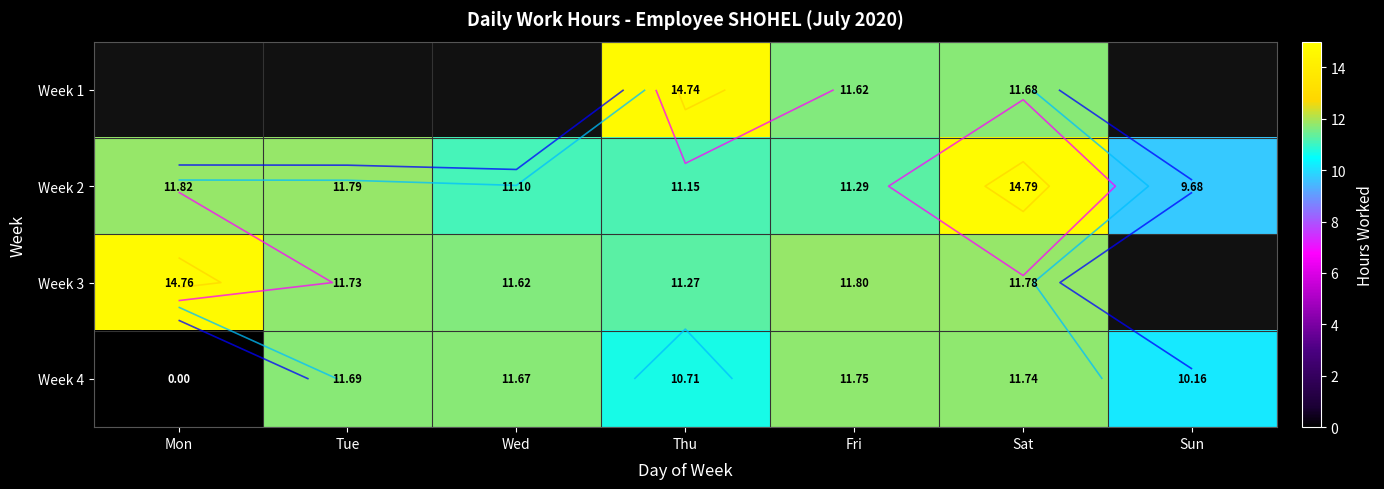

At which label is Week 3 closest to 13?

Fri